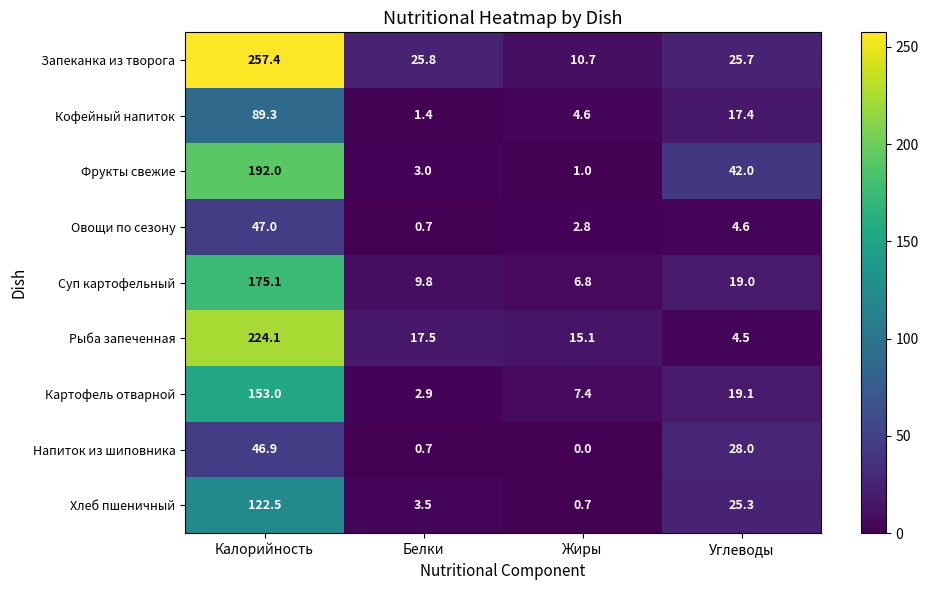

Which series has the largest range (max minus min)?

Запеканка из творога